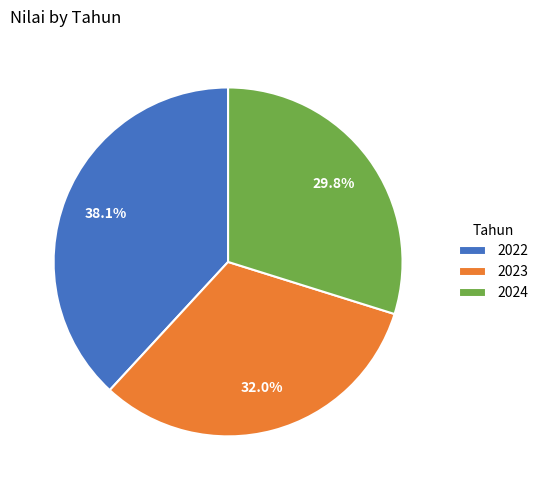

How much of the chart is everything except 2024?

70.2%